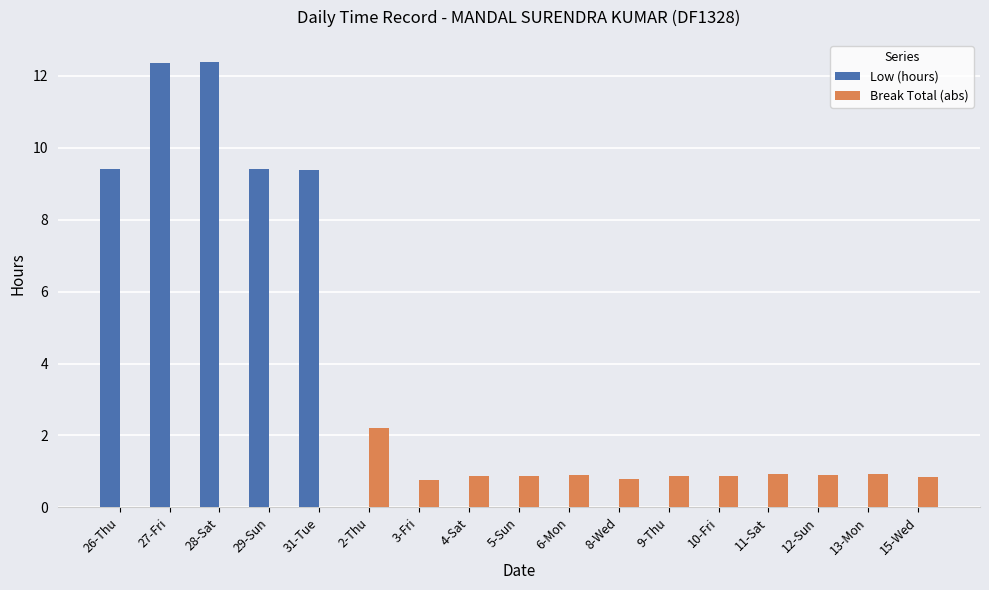

What is the sum of all Break Total (abs) values?

11.7